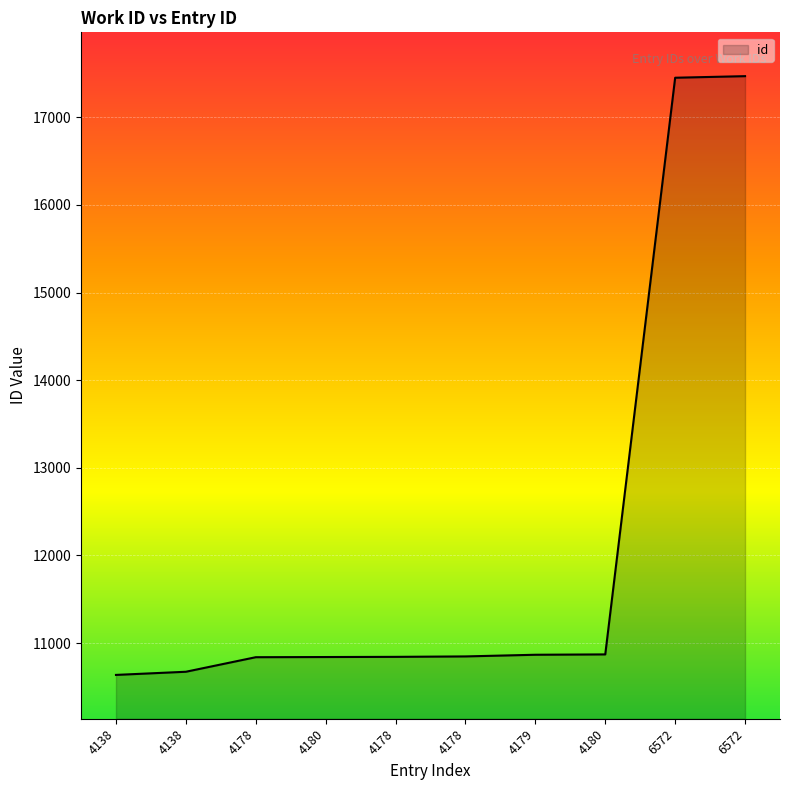

At which label does the data first exceed 10848?

4179